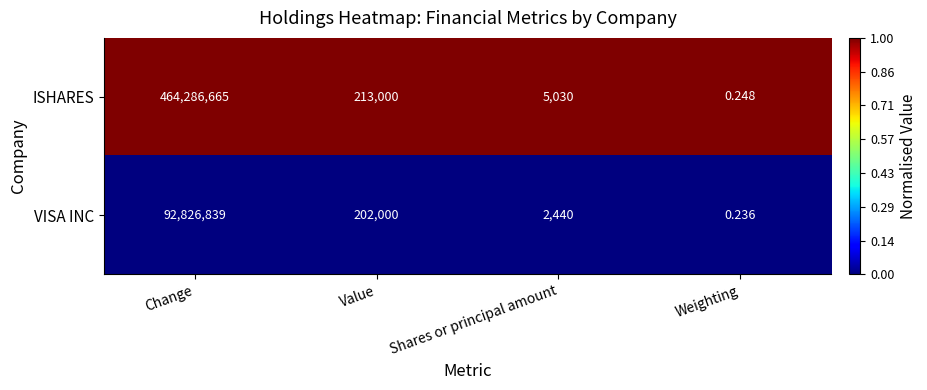

Between Change and Weighting, which series saw the biggest shift?

ISHARES